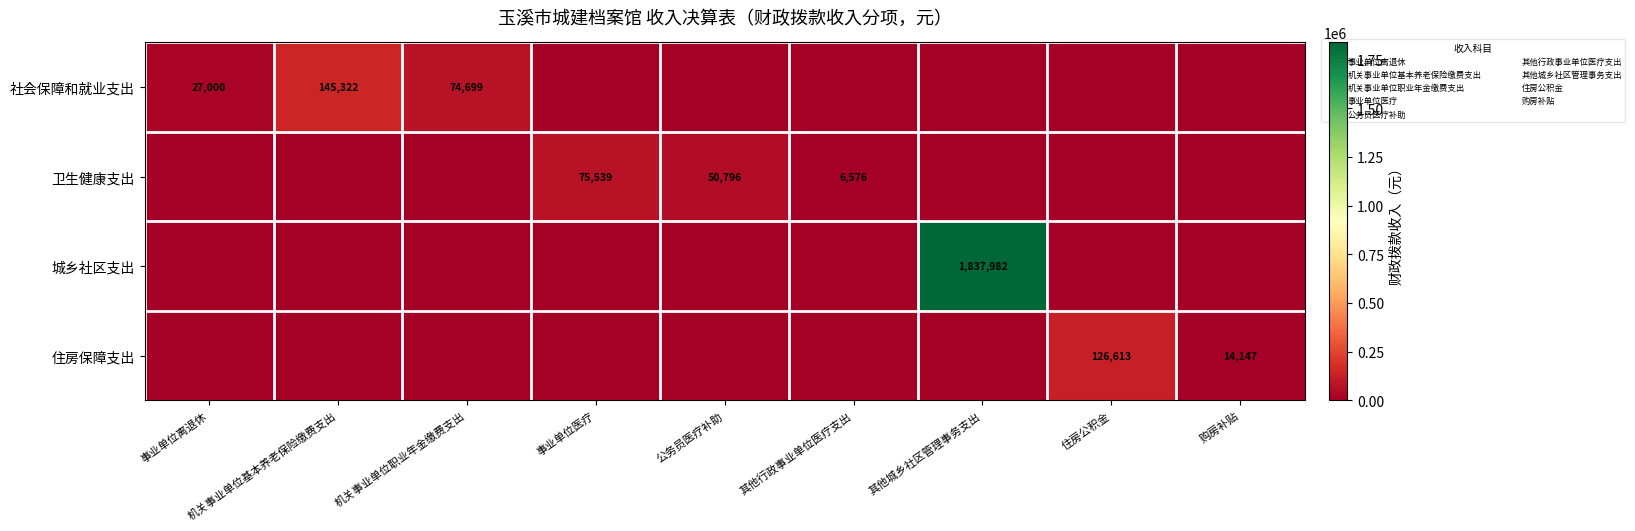

At which category does the chart reach its peak across all series?

其他城乡社区管理事务支出